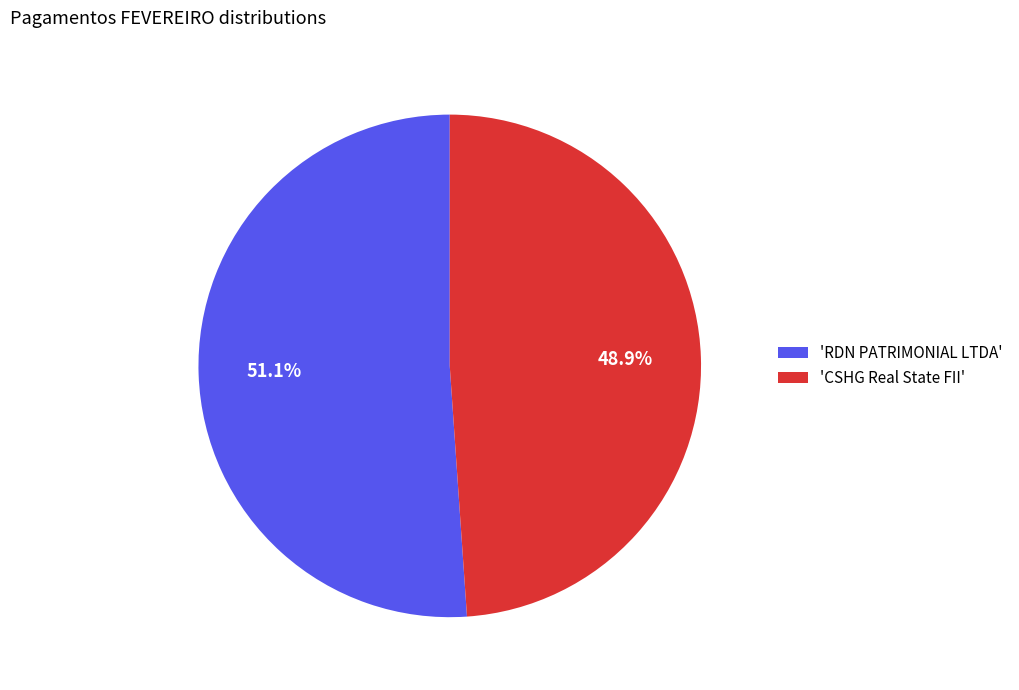

To the nearest percent, what is the average slice percentage?

50%